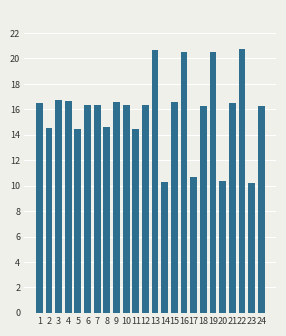

Does the chart contain any negative values?

No